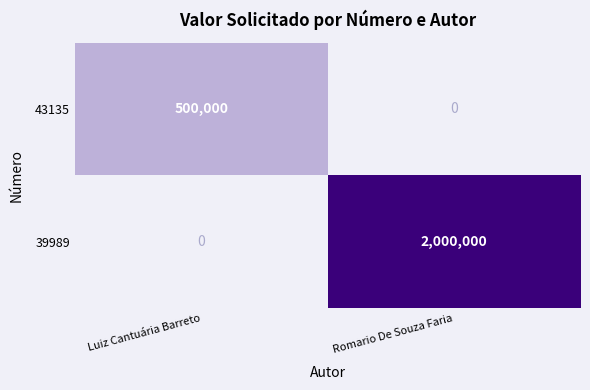

Reading left to right, extract all data points from this chart.

43135: Luiz Cantuária Barreto=500000	Romario De Souza Faria=0
39989: Luiz Cantuária Barreto=0	Romario De Souza Faria=2000000